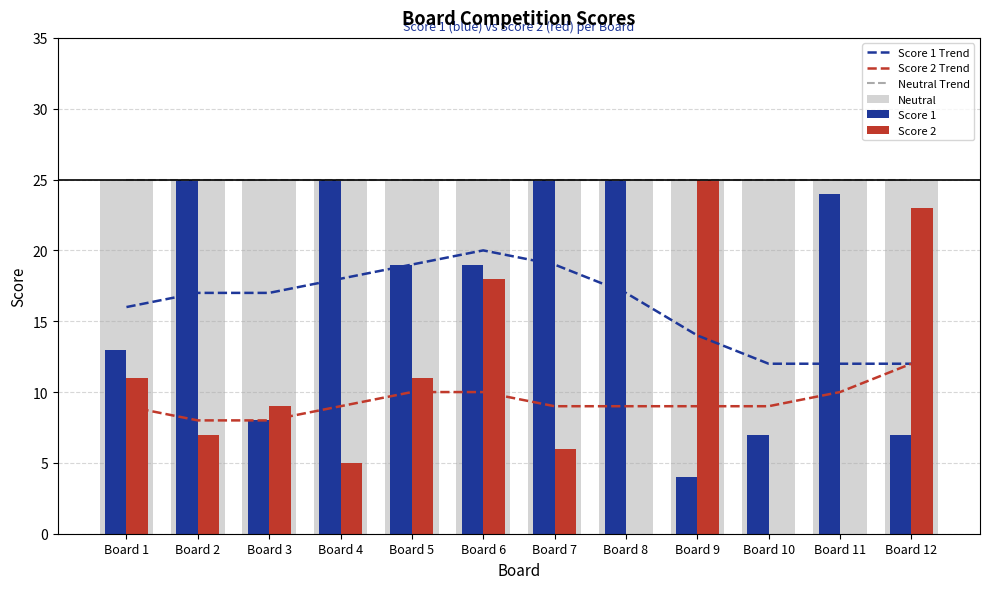

Between Board 10 and Board 1, which is larger?

Board 1